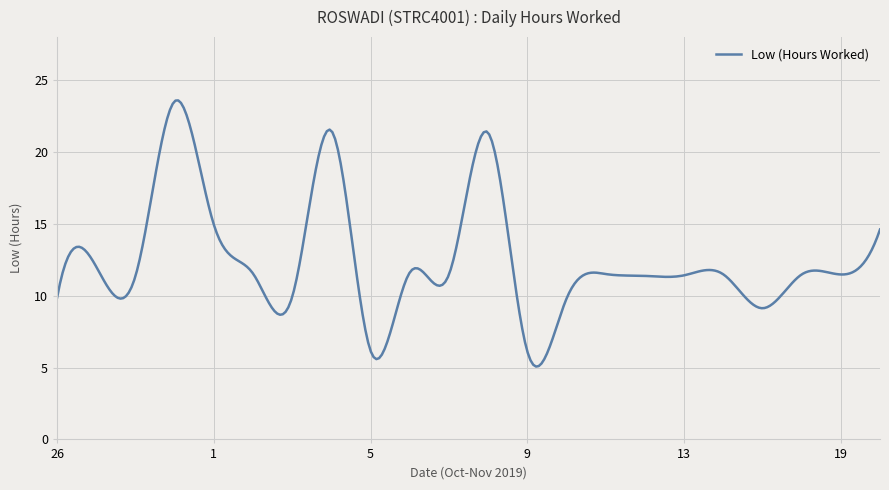

What is the difference between the maximum and minimum values?

18.5